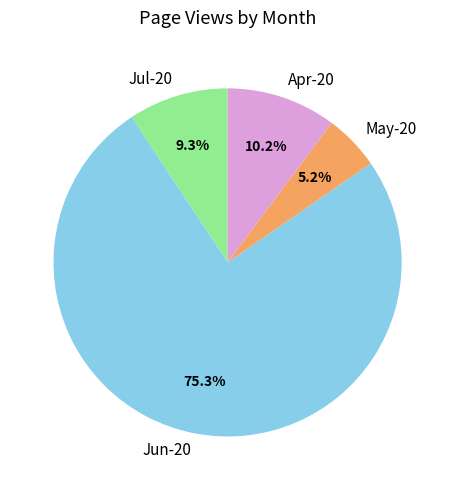

Which has a higher value, Jun-20 or Jul-20?

Jun-20